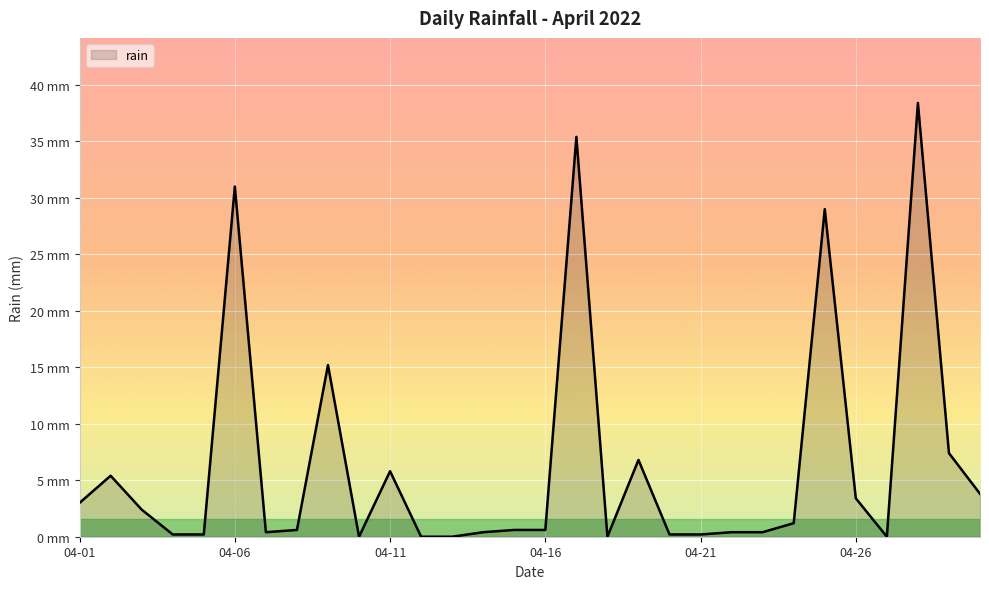

What is the value of the 6th point from the left?

31.0